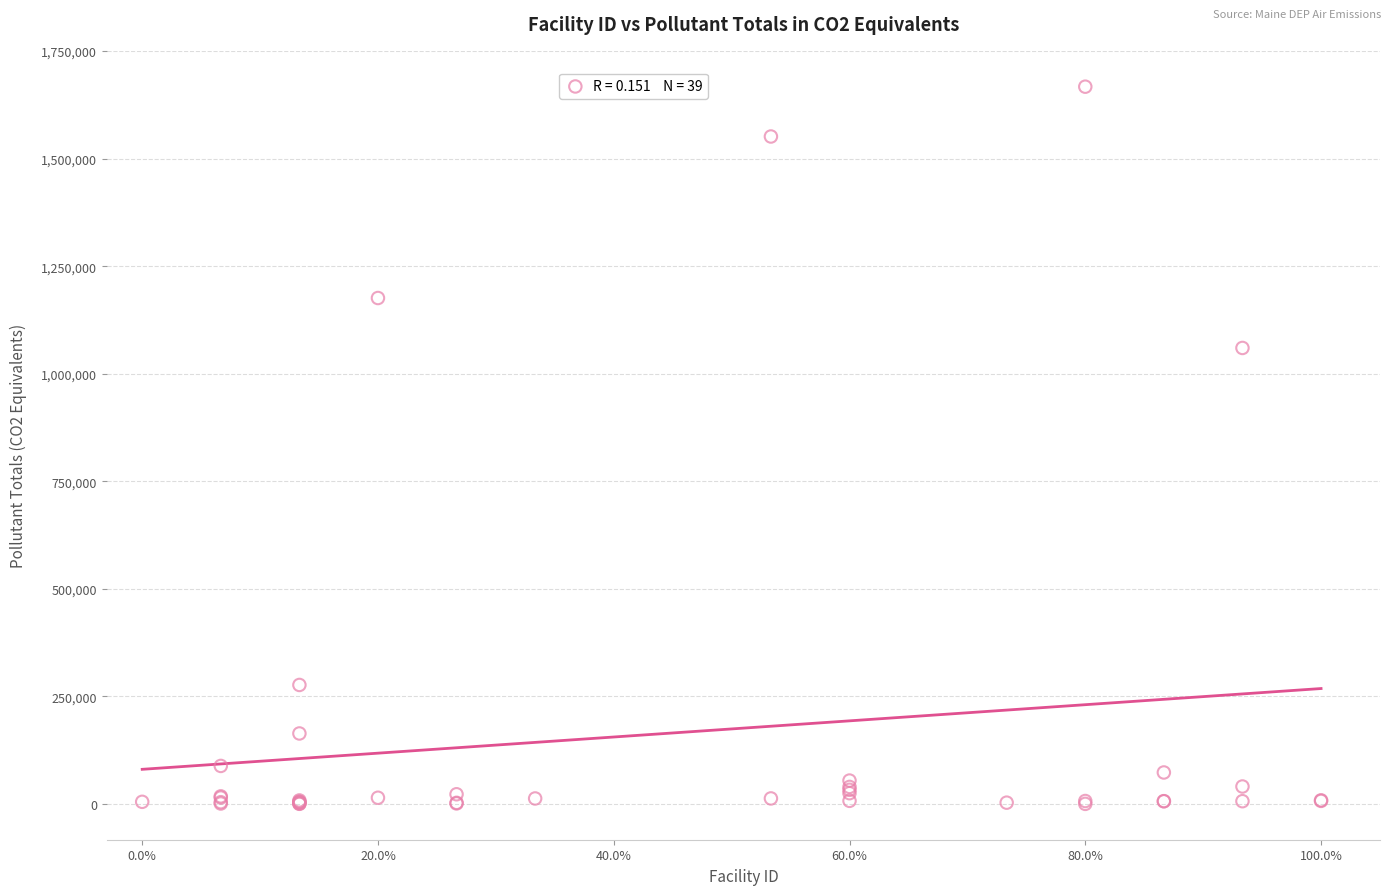

What Y value in the scatter plot is closest to 833661?

1059865.6